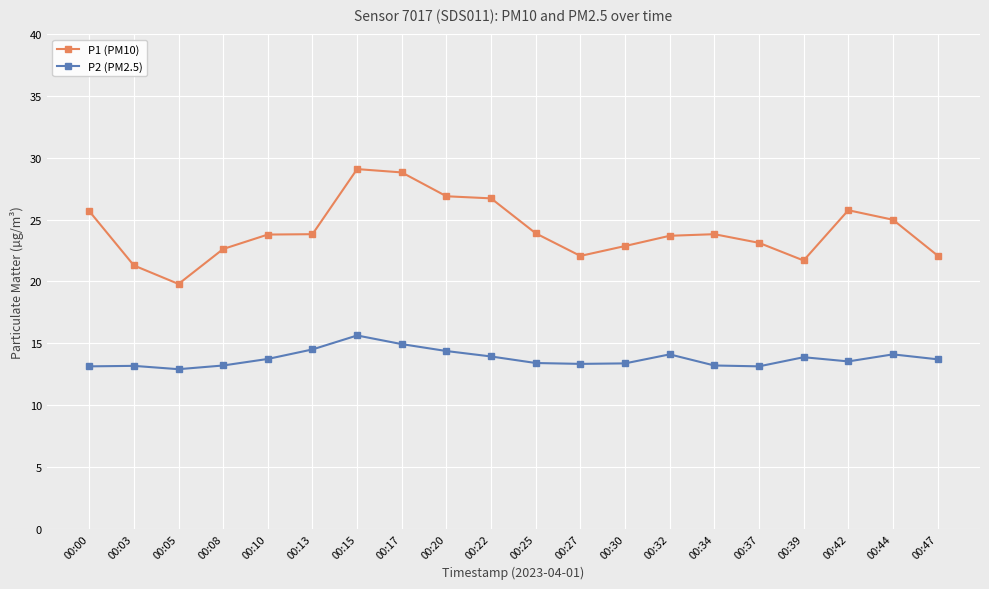

True or false: P1 (PM10) and P2 (PM2.5) cross at least once.

False